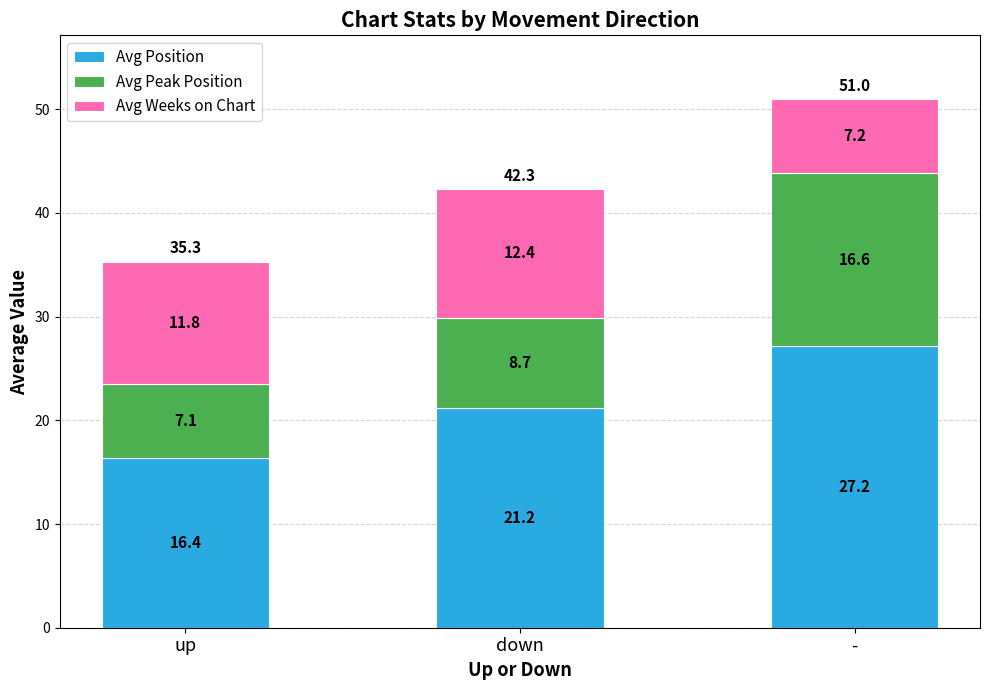

What is the difference between the second highest and minimum values in the Avg Position series?

4.8